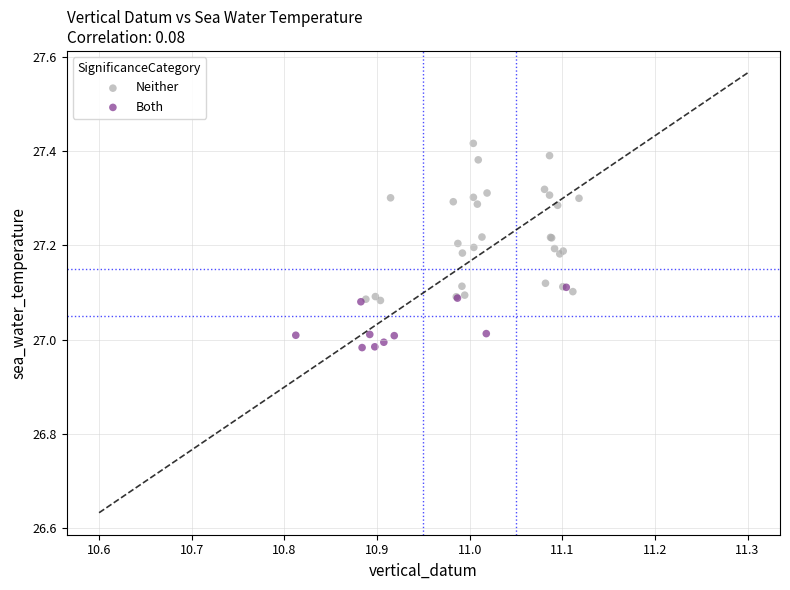

Which series contains the lowest Y value?

Both